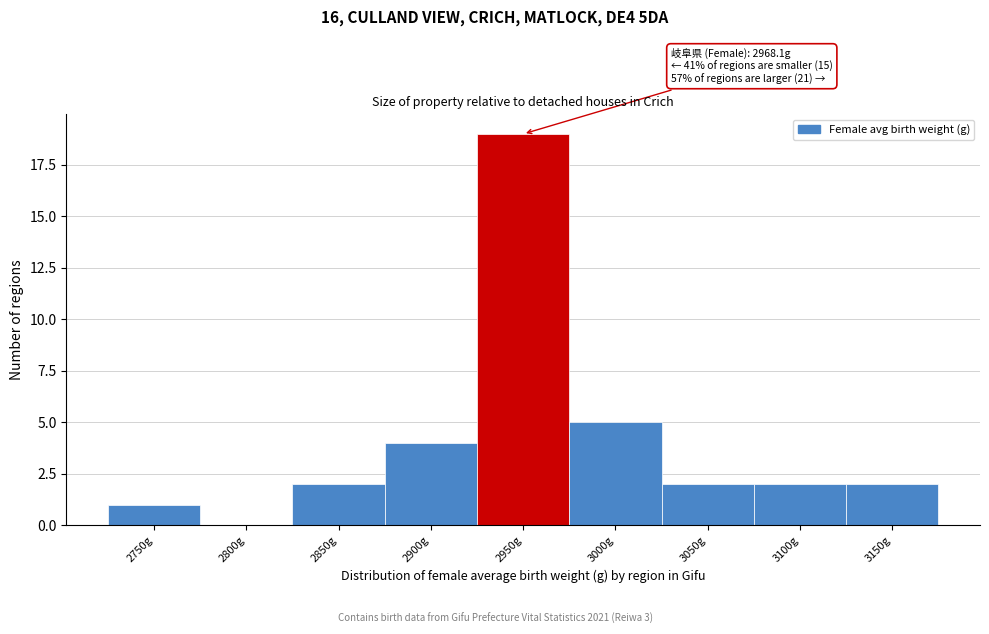

Reading left to right, list all the values displayed in this chart.

2750g=1	2800g=0	2850g=2	2900g=4	2950g=19	3000g=5	3050g=2	3100g=2	3150g=2